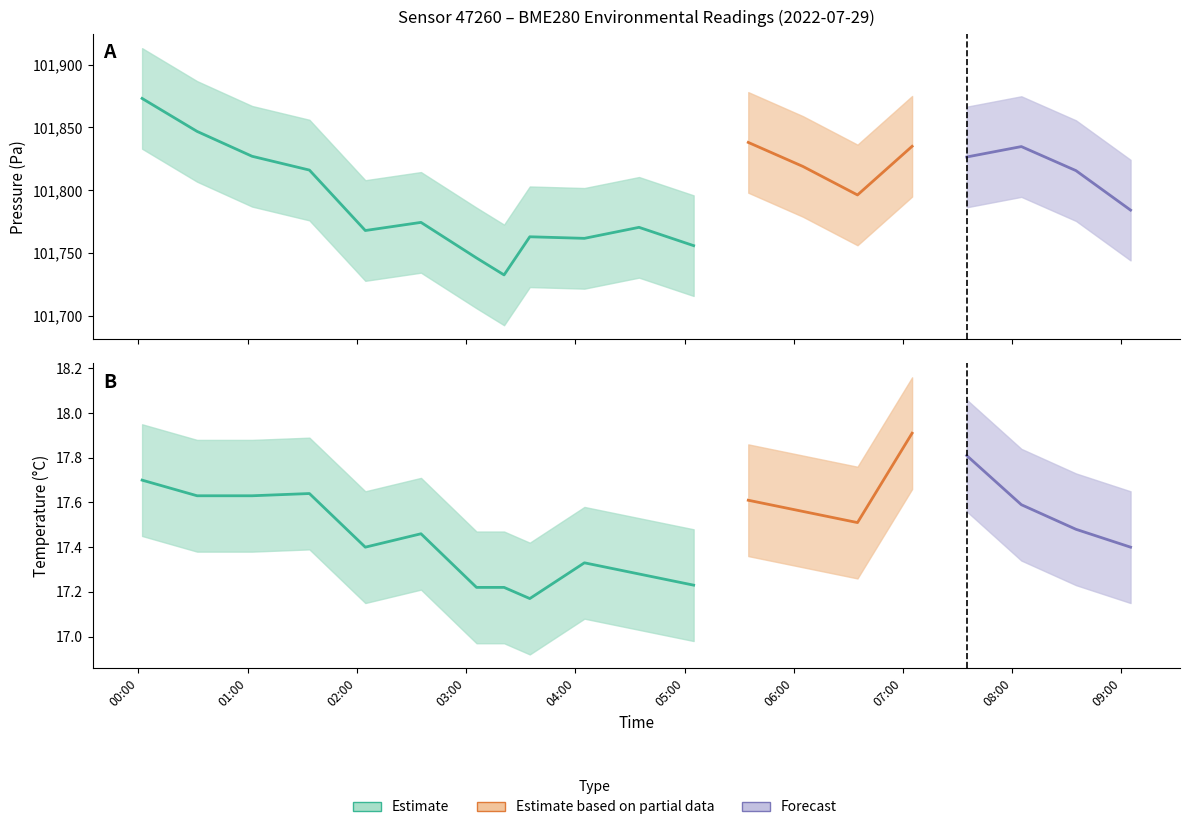

At which label does pressure first exceed 101750?

00:02